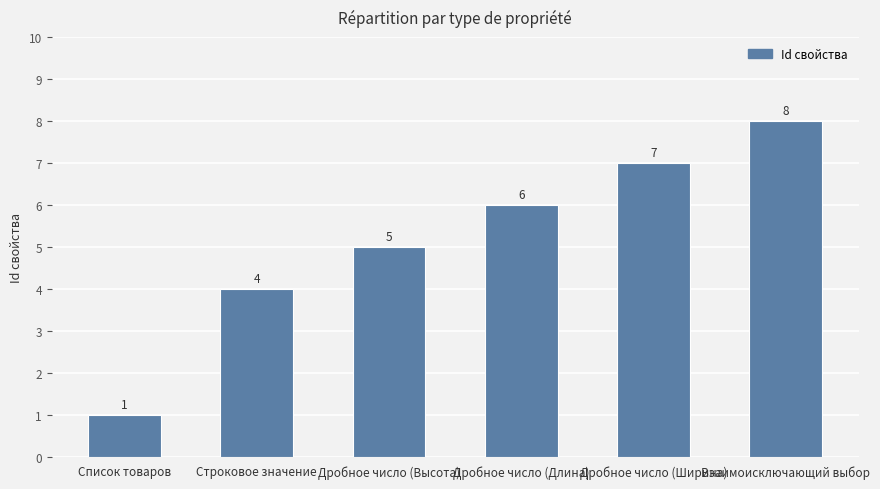

Count the number of data series in this chart.

1